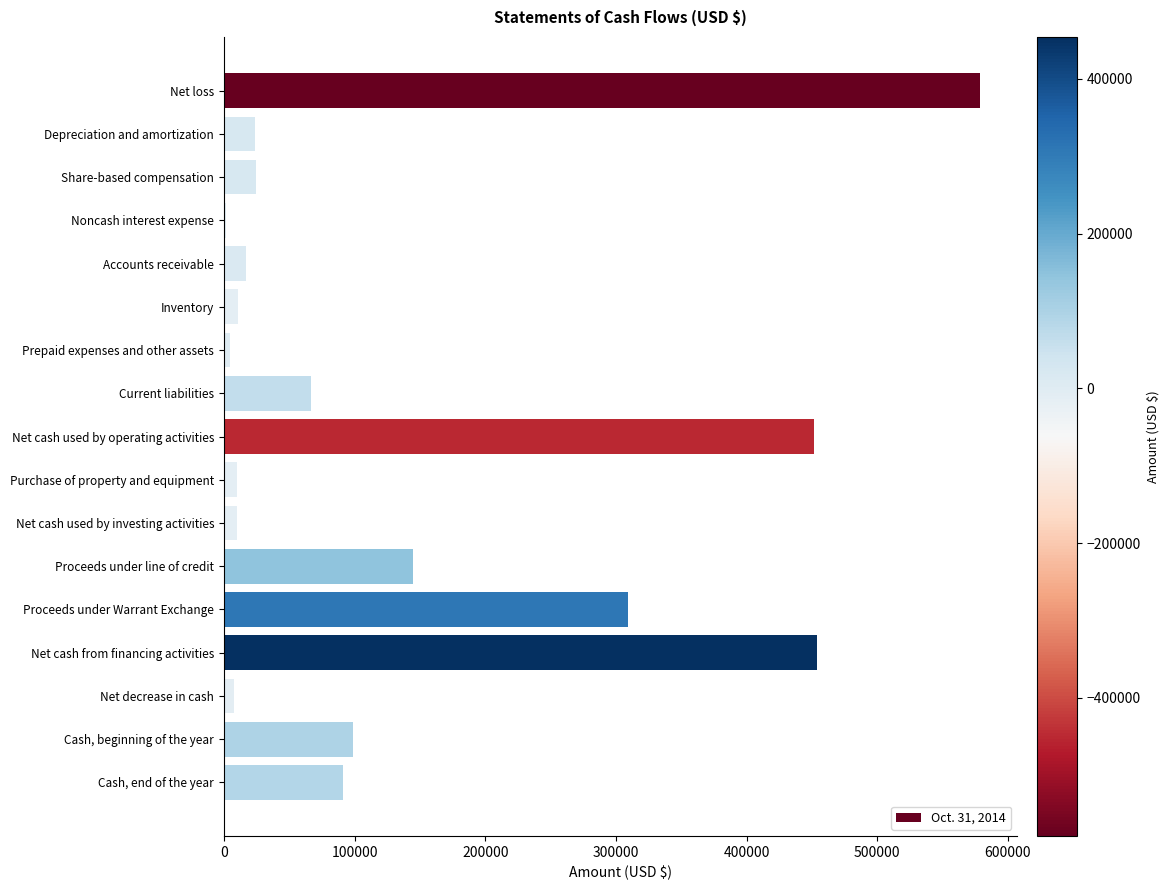

What is the sum of all values?

2304146